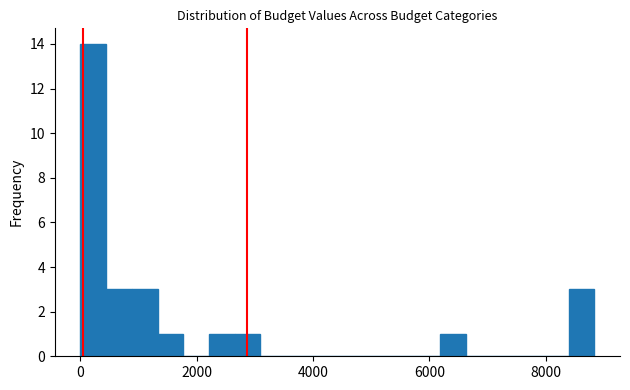

Around what value on the x-axis is the tallest bar? Give the approximate position of its centre, as read against the axis.

200